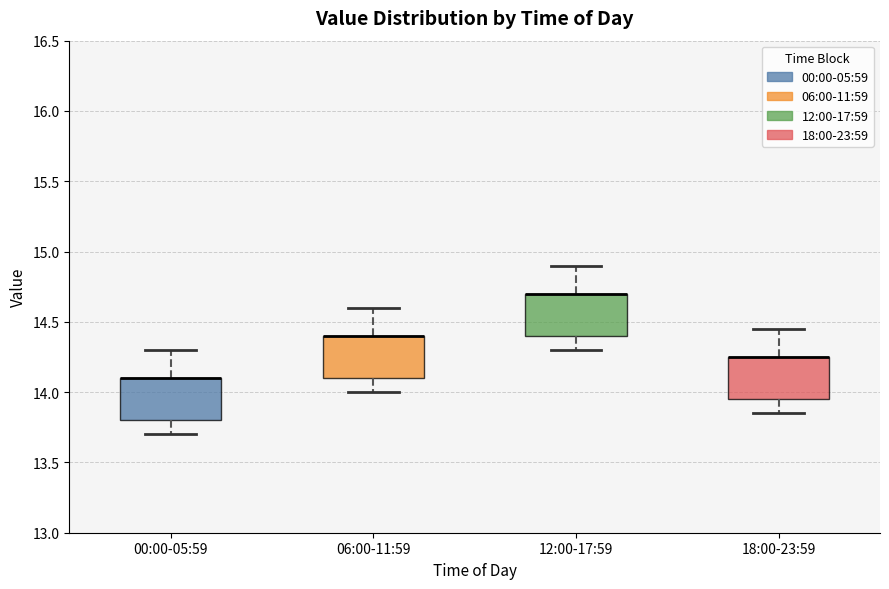

Where is the upper edge of the box for 12:00-17:59 on the y-axis? The values are not printed on the chart, so give them approximately, as read against the axis.

14.70